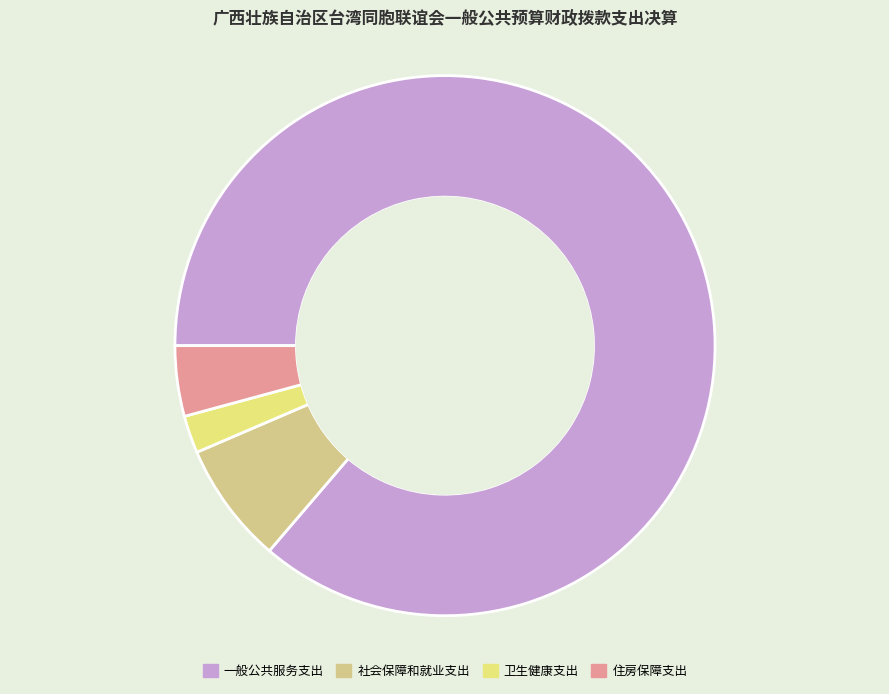

Combined, do 卫生健康支出 and 一般公共服务支出 account for over 50%?

Yes